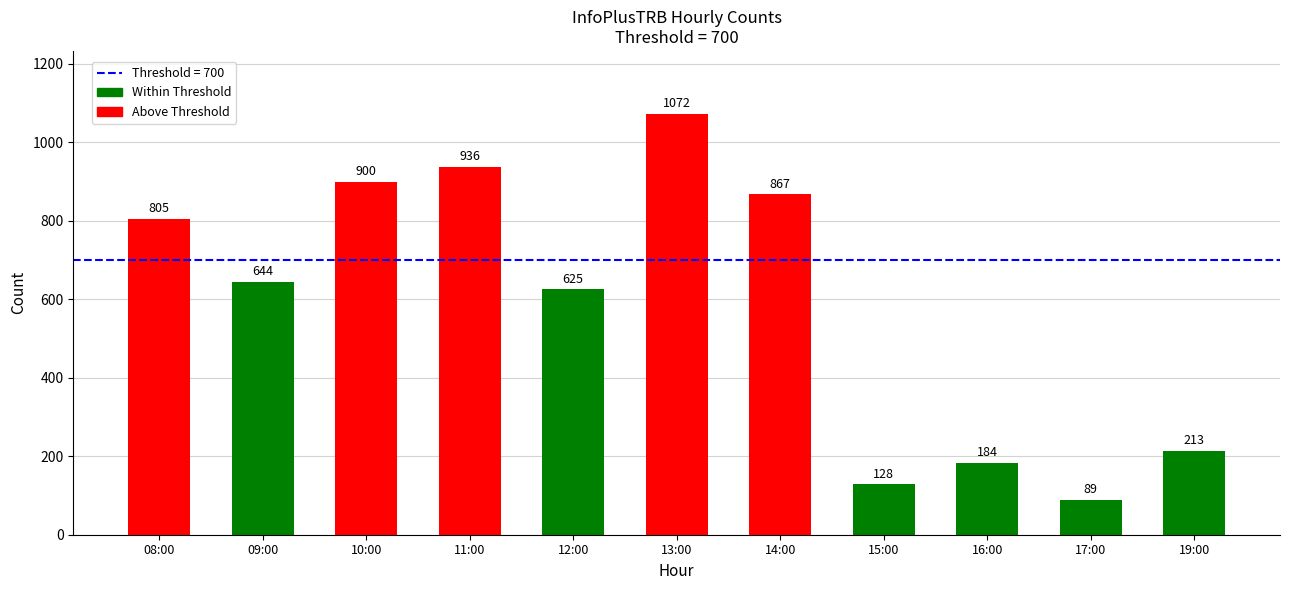

What value does the data have at 08:00, to the nearest 100?

800